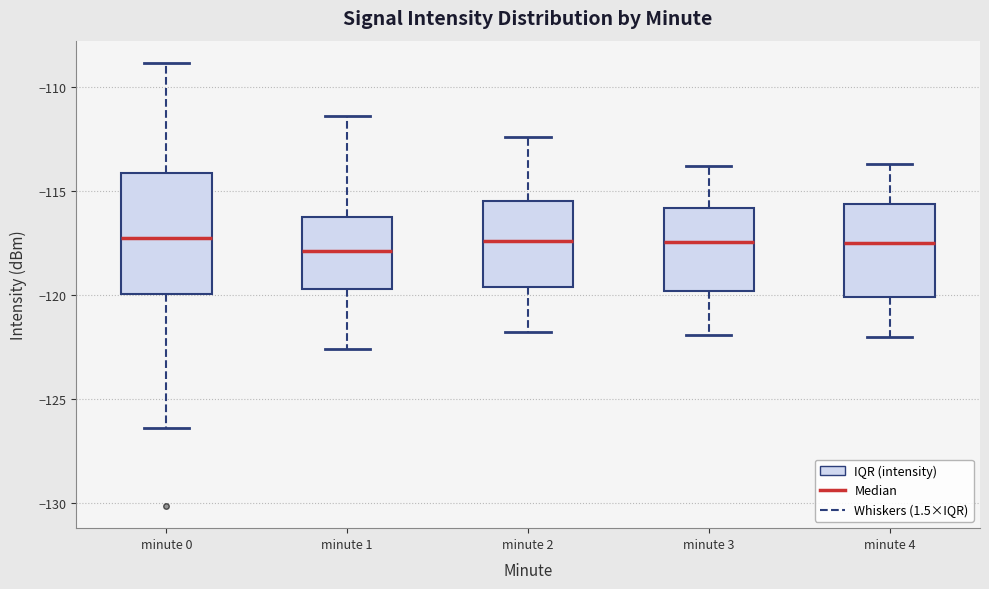

Reading left to right, read every box against the y-axis: the position of its median line, the range the box covers, and the ends of its whiskers. The values are not printed on the chart, so give them approximately, as read against the axis.

minute 0: median -117.5, box -120.0 to -114.0, whiskers -126.5 to -109.0
minute 1: median -118.0, box -119.5 to -116.0, whiskers -122.5 to -111.5
minute 2: median -117.5, box -119.5 to -115.5, whiskers -122.0 to -112.5
minute 3: median -117.5, box -120.0 to -116.0, whiskers -122.0 to -114.0
minute 4: median -117.5, box -120.0 to -115.5, whiskers -122.0 to -113.5